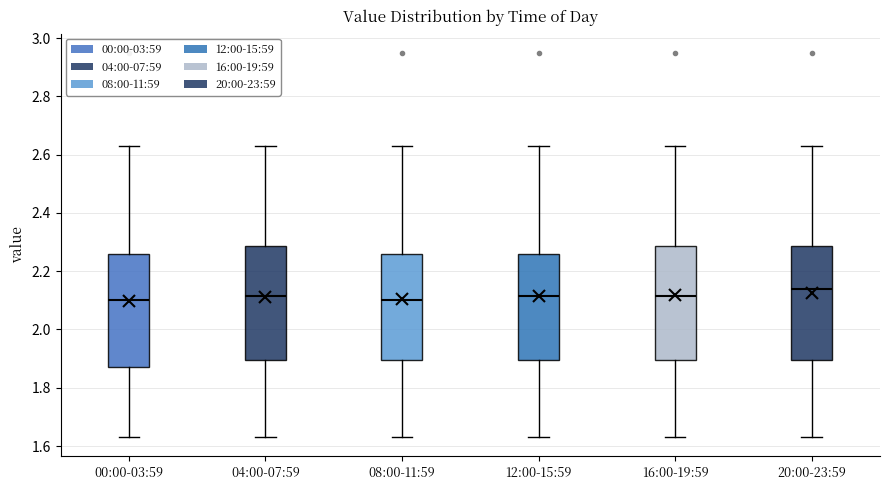

Reading left to right, read every box against the y-axis: the position of its median line, the range the box covers, and the ends of its whiskers. The values are not printed on the chart, so give them approximately, as read against the axis.

00:00-03:59: median 2.10, box 1.88 to 2.26, whiskers 1.64 to 2.64
04:00-07:59: median 2.12, box 1.90 to 2.28, whiskers 1.64 to 2.64
08:00-11:59: median 2.10, box 1.90 to 2.26, whiskers 1.64 to 2.64
12:00-15:59: median 2.12, box 1.90 to 2.26, whiskers 1.64 to 2.64
16:00-19:59: median 2.12, box 1.90 to 2.28, whiskers 1.64 to 2.64
20:00-23:59: median 2.14, box 1.90 to 2.28, whiskers 1.64 to 2.64